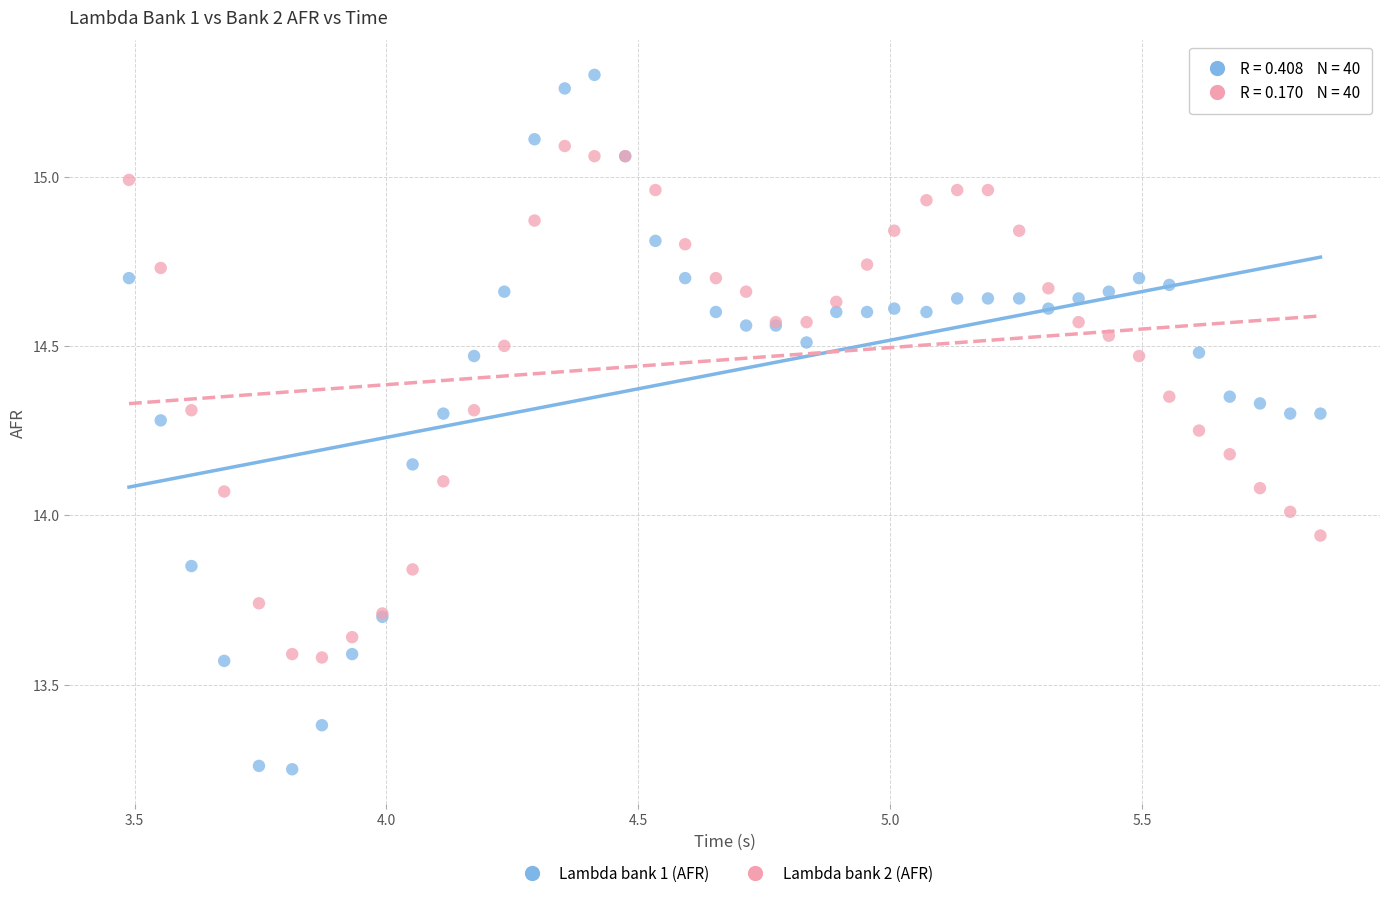

What are all the series names shown in the legend?

Lambda bank 1 (AFR), Lambda bank 2 (AFR)